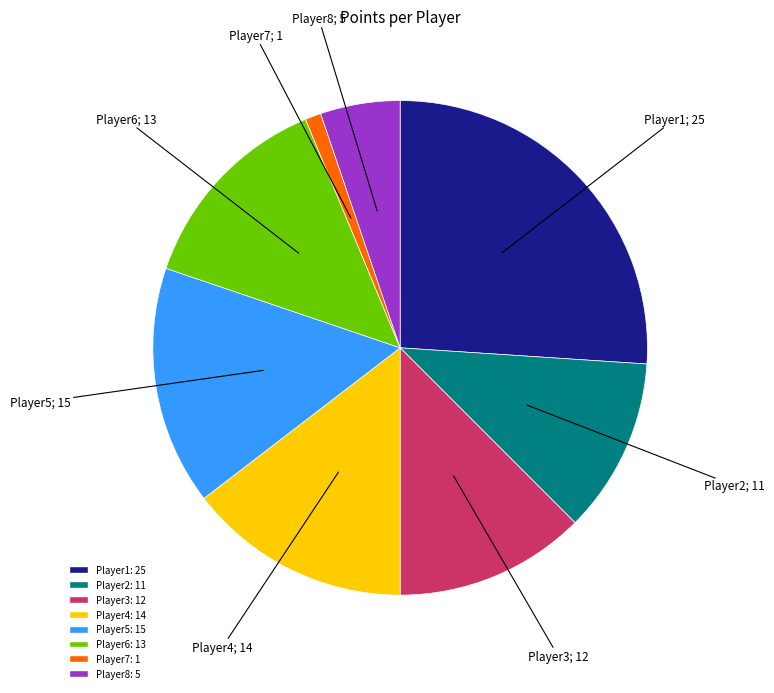

Which category has the biggest portion of the pie?

Player1